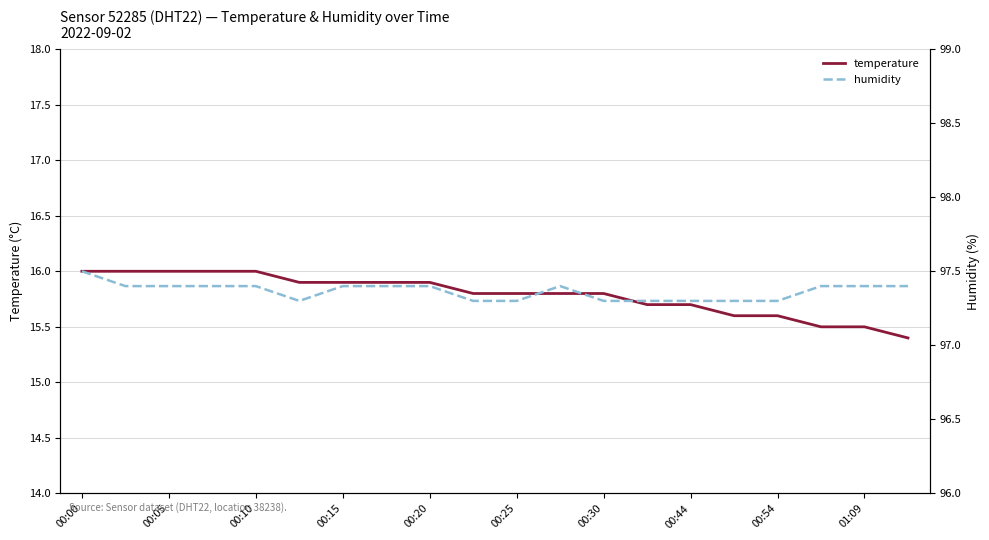

How many series are shown in this chart?

2